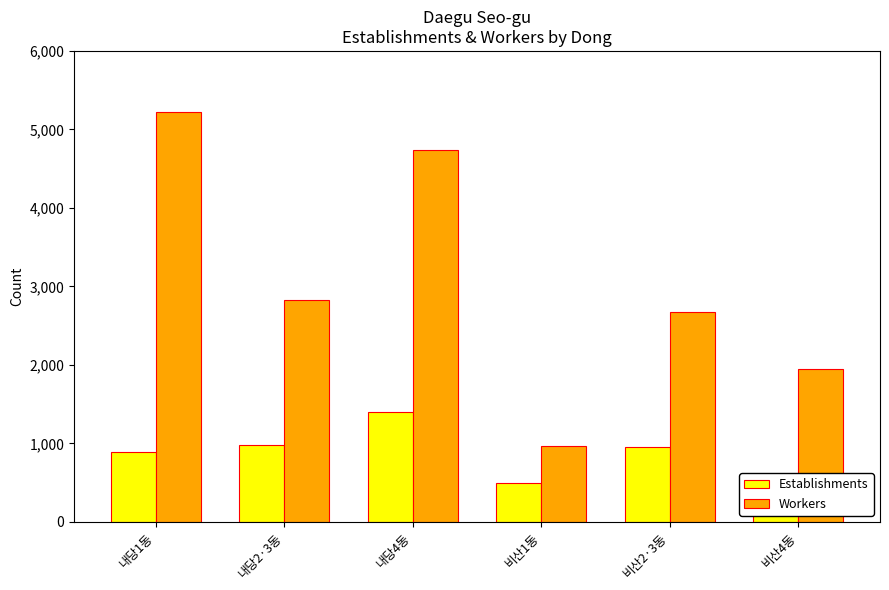

What are all the series names shown in the legend?

Establishments, Workers